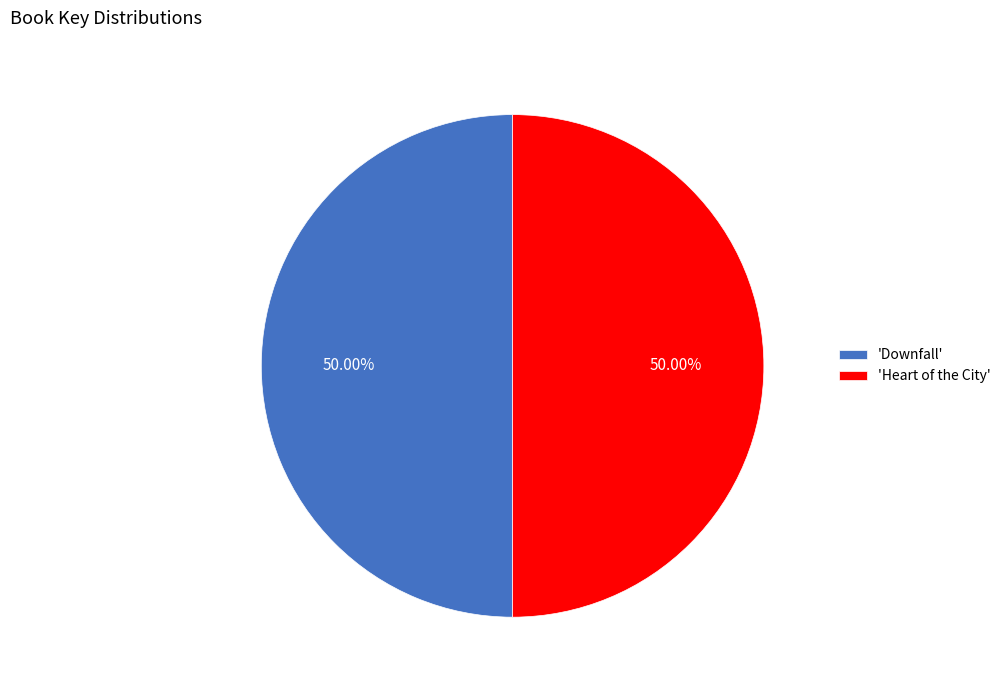

Approximately how many times larger is the value at 'Downfall' compared to 'Heart of the City'?

1.0